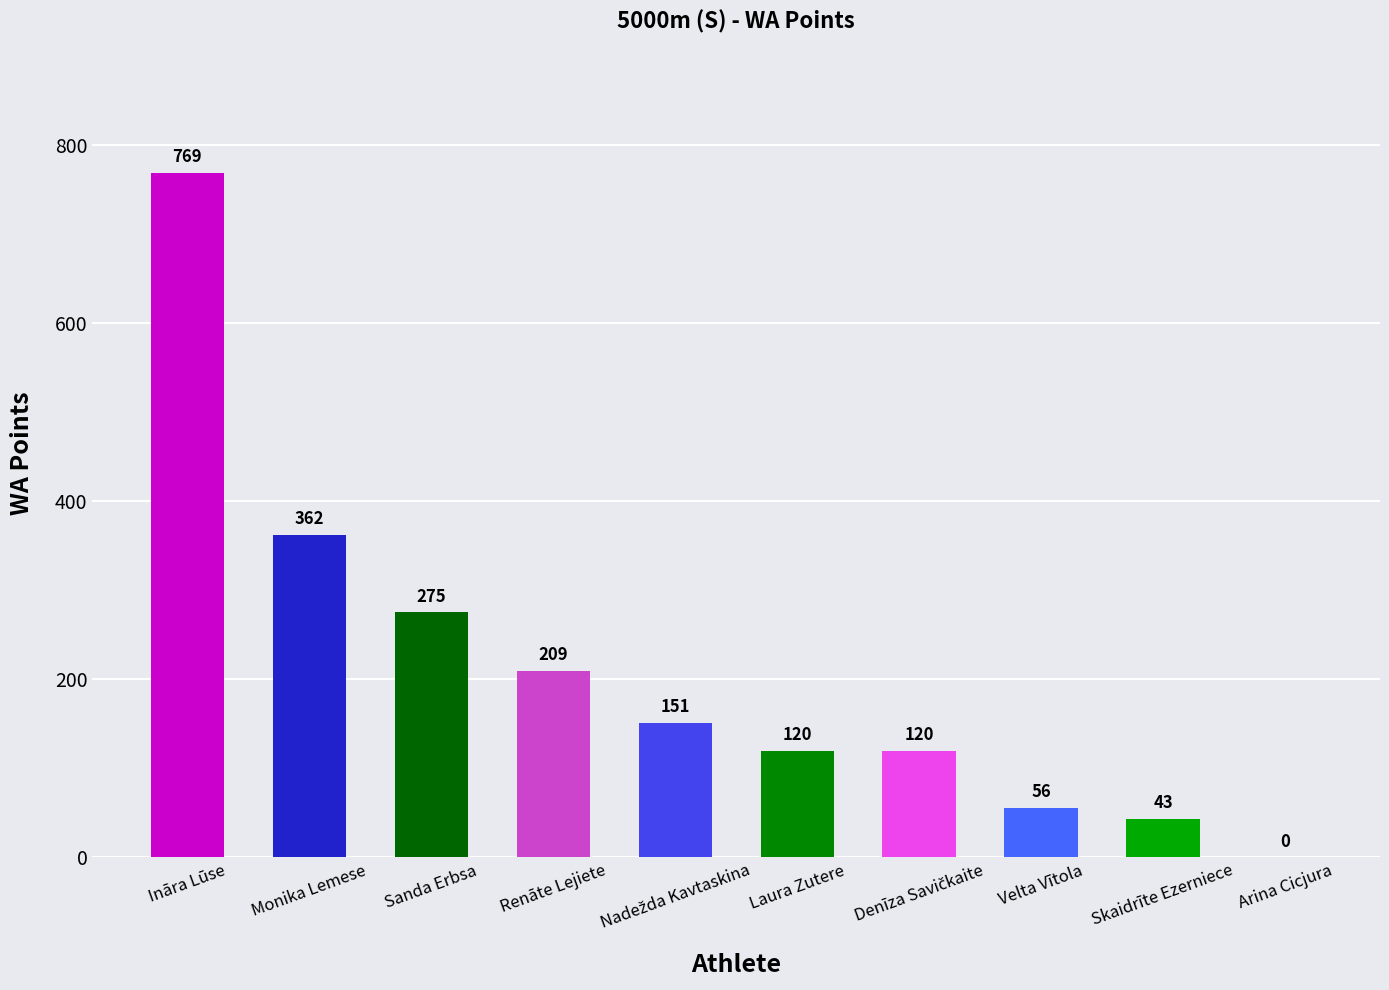

How many positive values are there?

9